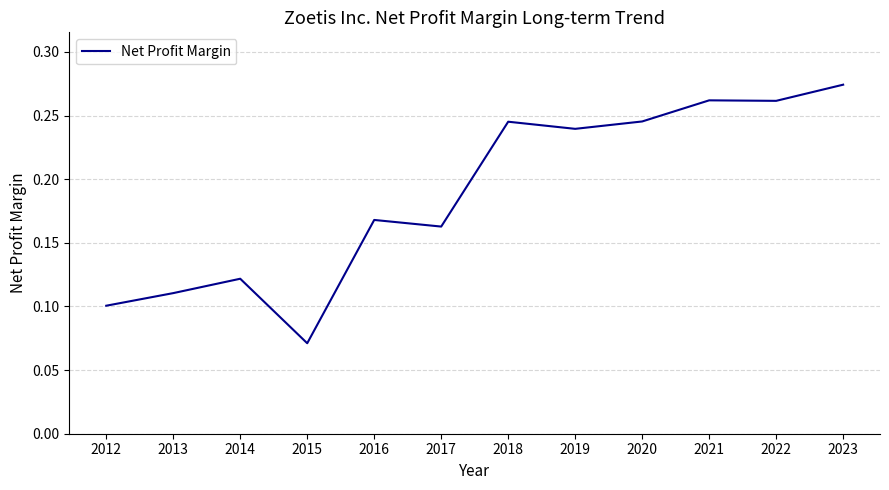

Which has a higher value, 2013 or 2021?

2021